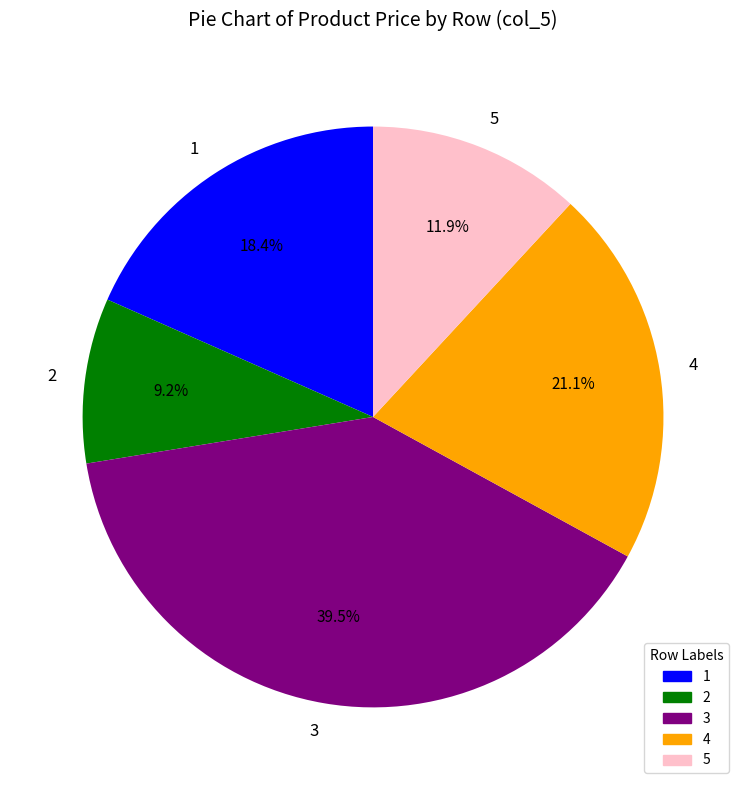

Rank the categories by value from highest to lowest.

3, 4, 1, 5, 2